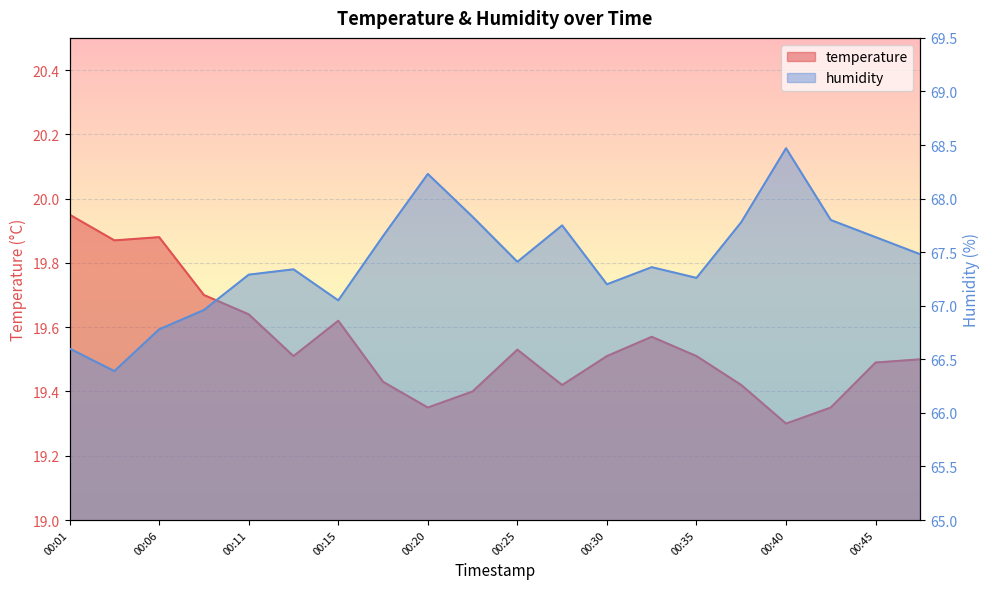

What are all the series names shown in the legend?

temperature, humidity